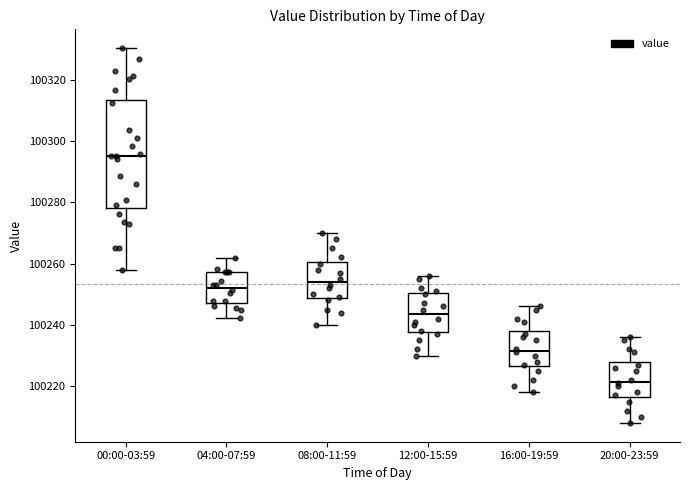

Reading left to right, read every box against the y-axis: the position of its median line, the range the box covers, and the ends of its whiskers. The values are not printed on the chart, so give them approximately, as read against the axis.

00:00-03:59: median 100294, box 100278 to 100314, whiskers 100258 to 100330
04:00-07:59: median 100252, box 100248 to 100258, whiskers 100242 to 100262
08:00-11:59: median 100254, box 100248 to 100260, whiskers 100240 to 100270
12:00-15:59: median 100244, box 100238 to 100250, whiskers 100230 to 100256
16:00-19:59: median 100232, box 100226 to 100238, whiskers 100218 to 100246
20:00-23:59: median 100222, box 100216 to 100228, whiskers 100208 to 100236